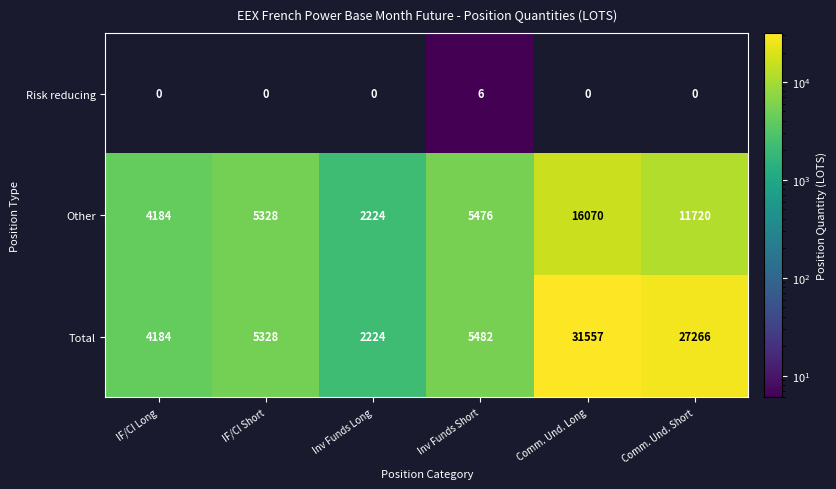

Reading left to right, transcribe all the data shown in this chart.

Risk reducing: 0	0	0	6	0	0
Other: 4184	5328	2224	5476	16070	11720
Total: 4184	5328	2224	5482	31557	27266